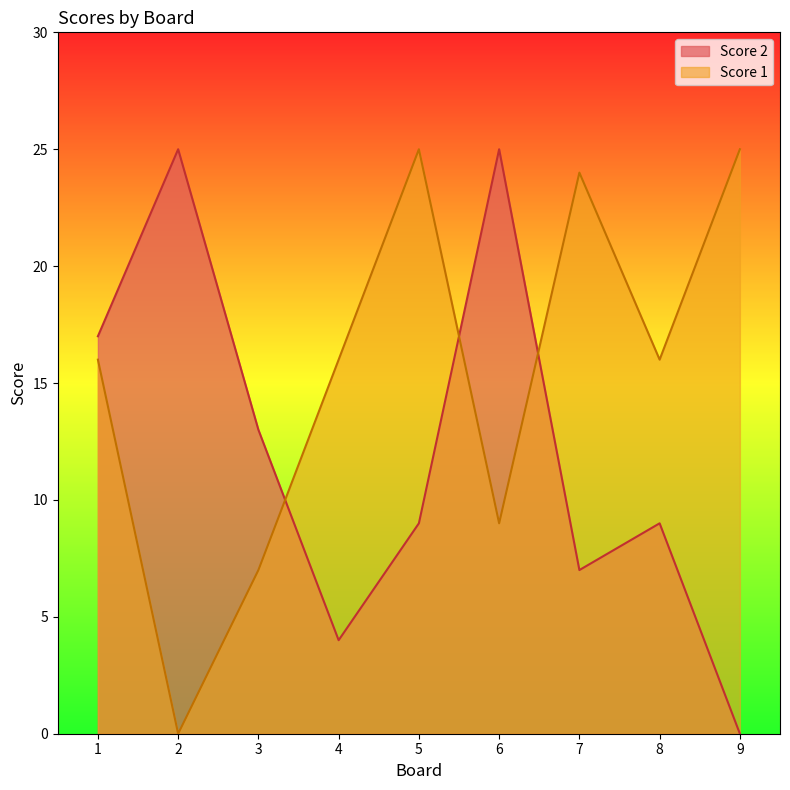

How many distinct data groups are displayed?

2